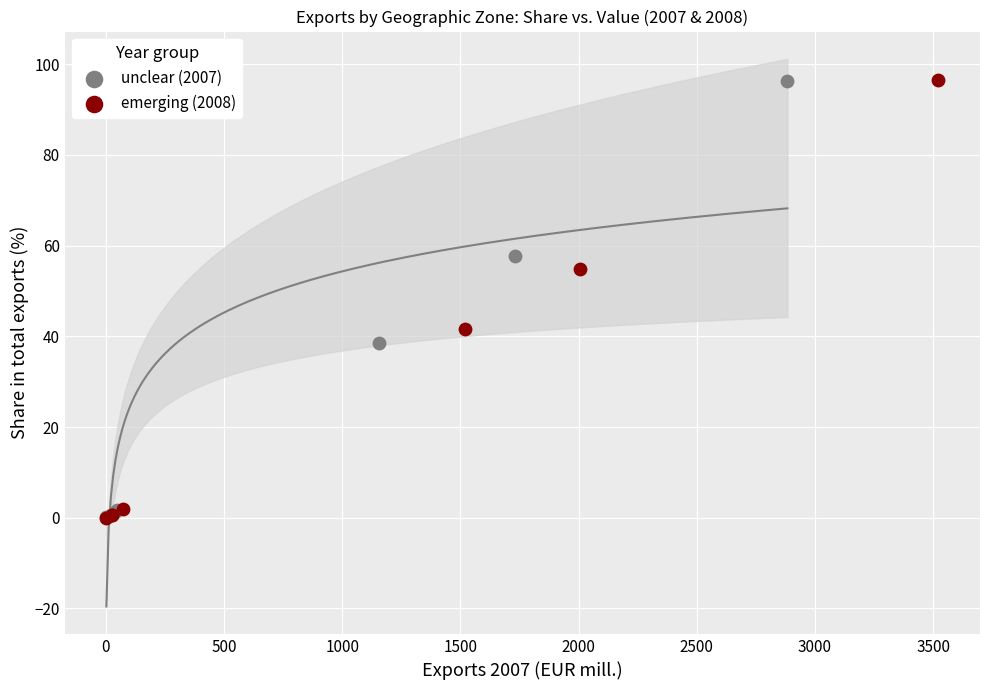

Which series has the widest spread of Y values?

emerging (2008)